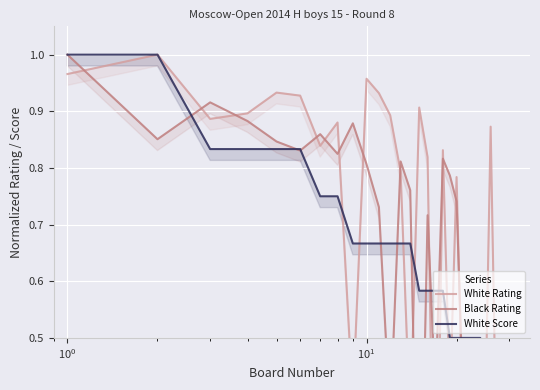

True or false: Black Rating and White Score intersect in this chart.

True